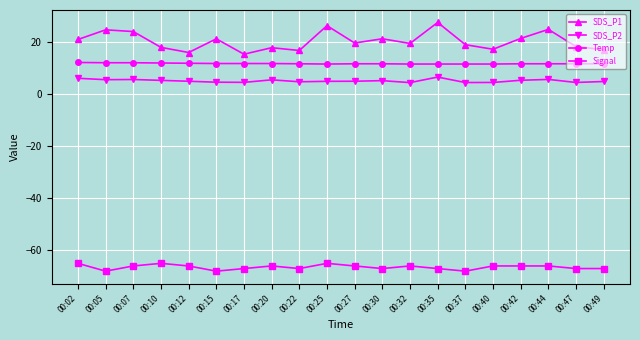

The SDS_P1 series shows 21.2 at 00:15. True or false?

True